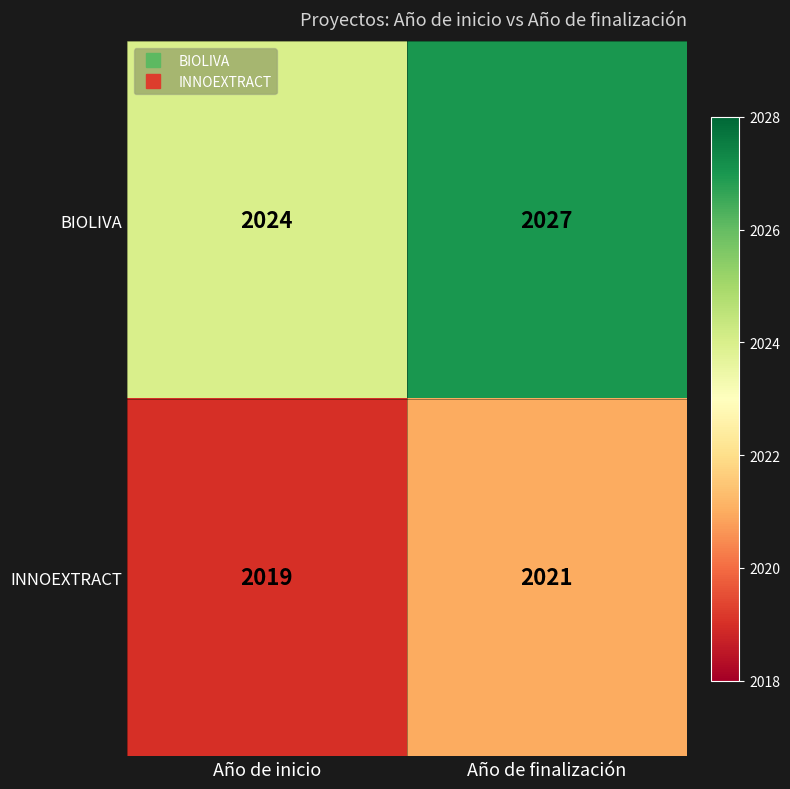

How many data points does each series have?

2